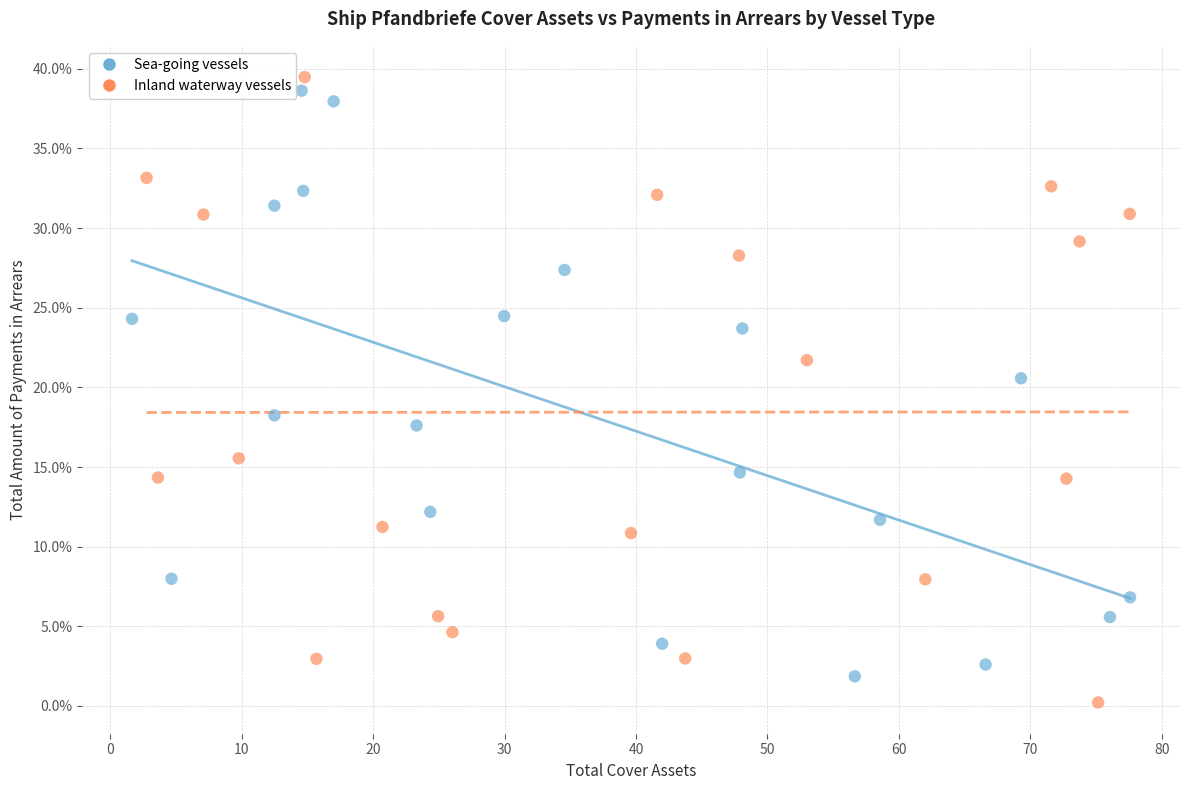

Which series has the widest spread of Y values?

Inland waterway vessels